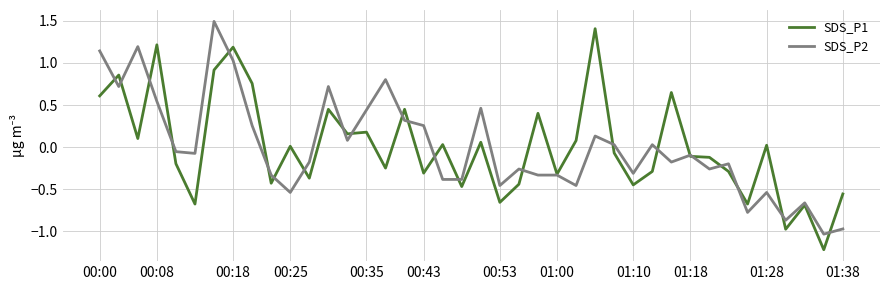

What is the minimum value shown in the chart?

-1.2